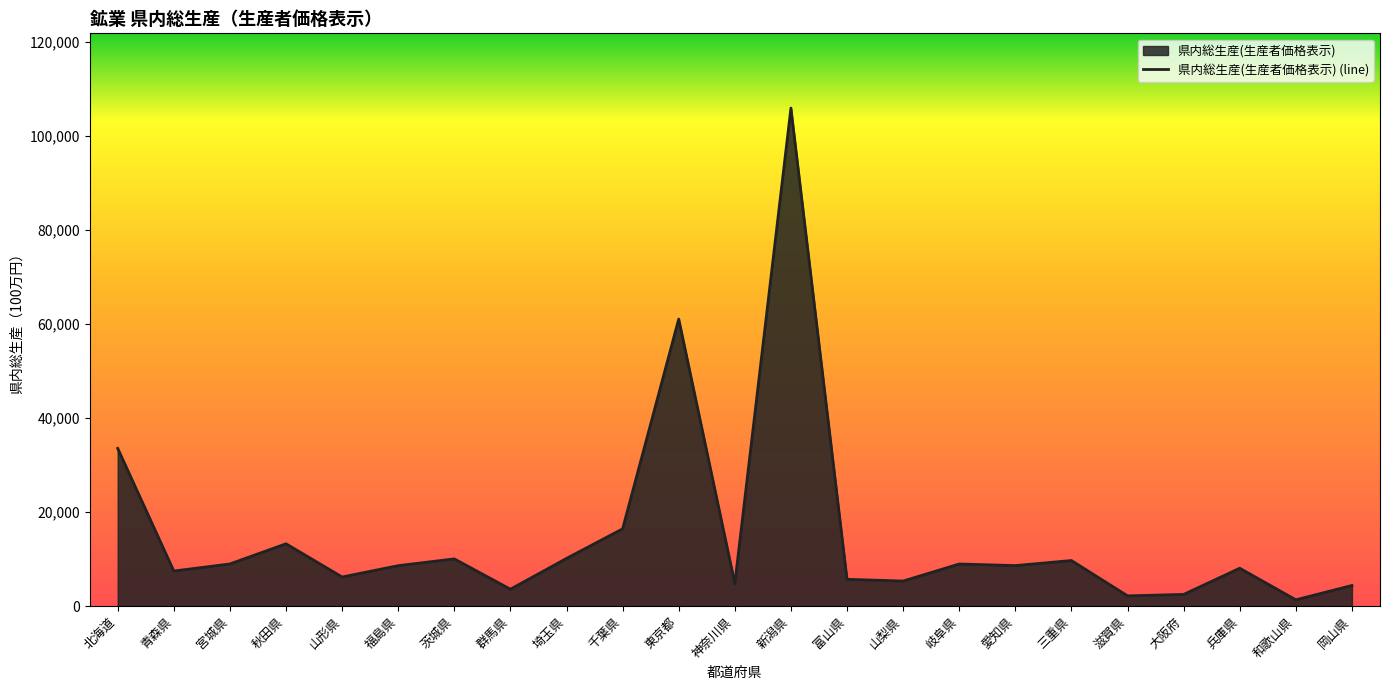

Reading left to right, what are all the values shown in this chart?

33575	7478	8983	13273	6208	8617	10059	3607	10162	16451	61079	4797	105964	5716	5347	8973	8635	9711	2195	2499	8072	1352	4405